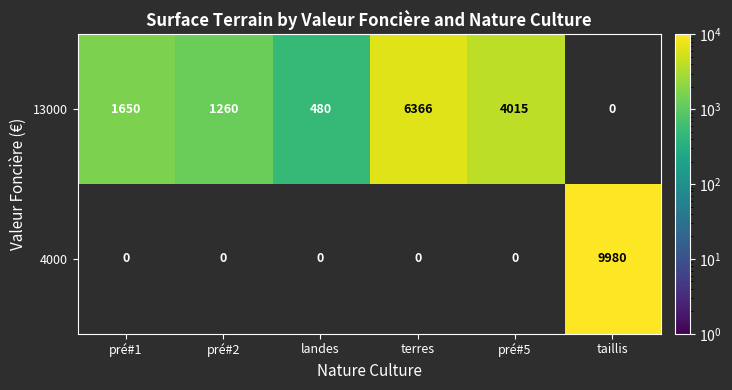

The value of 13000 at pré#5 is 1798. True or false?

False